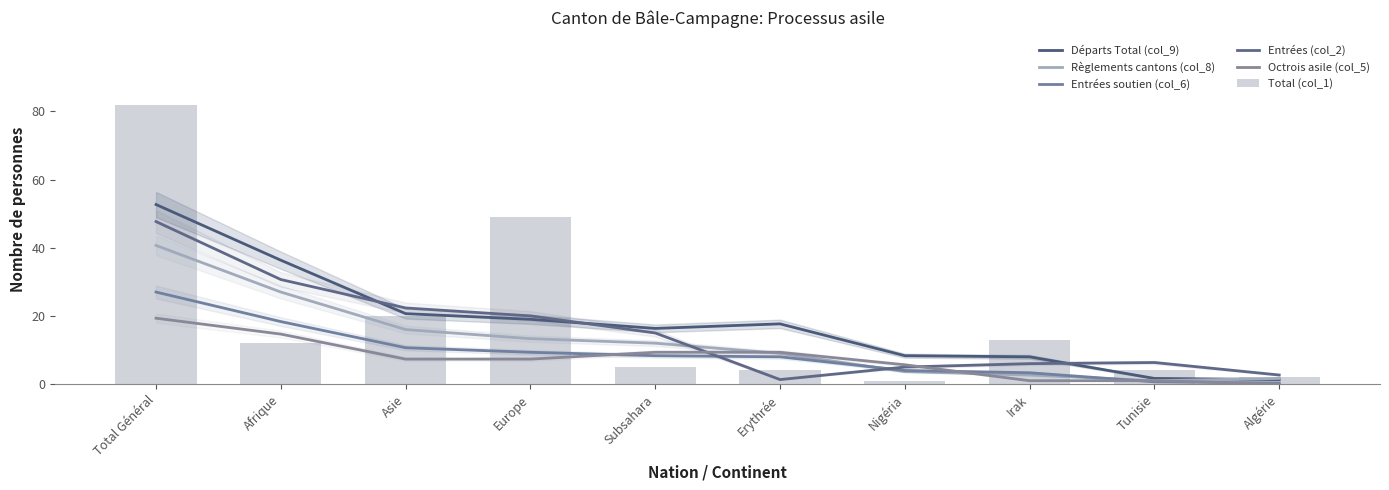

Does the chart contain any negative values?

No